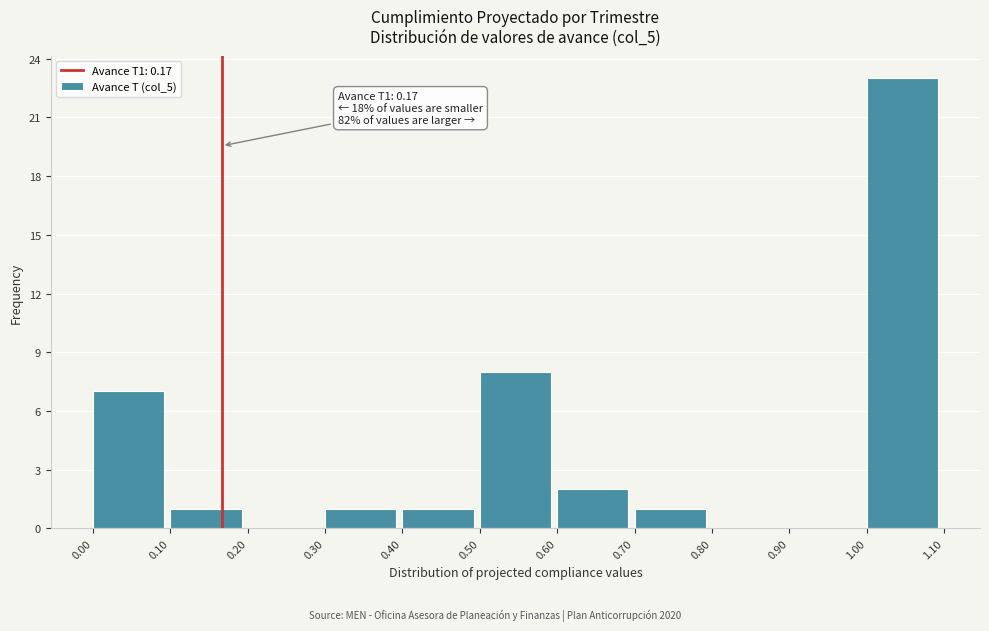

Over which range of the x-axis is the bar tallest?

1.00 to 1.10